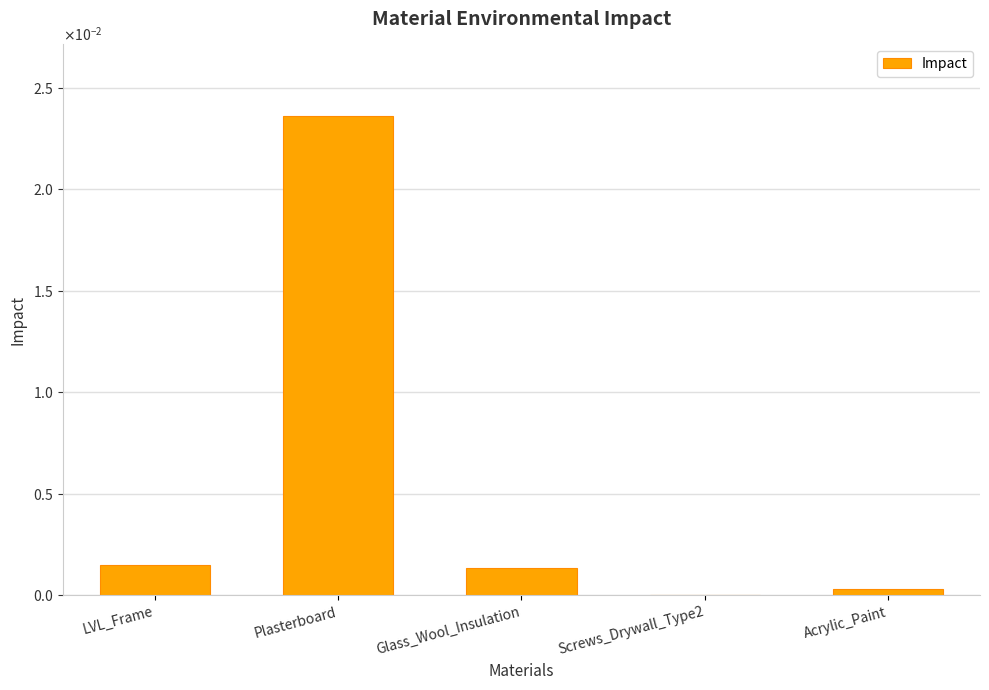

Are the bars horizontal?

No